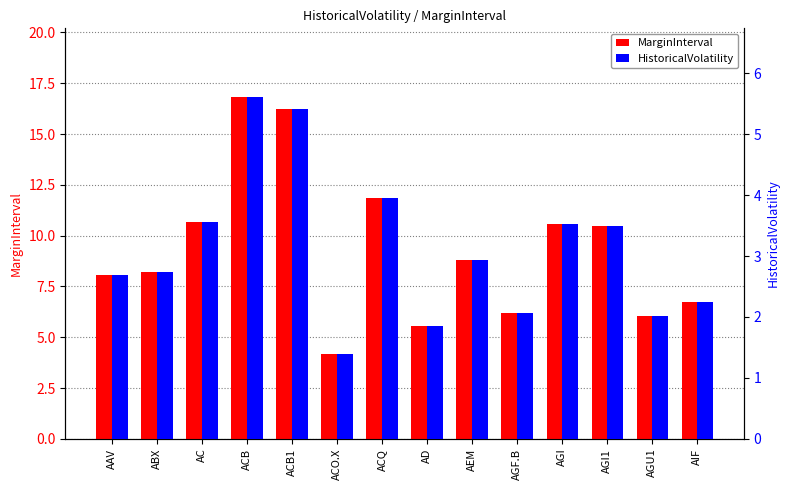

Is it true that HistoricalVolatility equals 0.6 at AGU1?

False